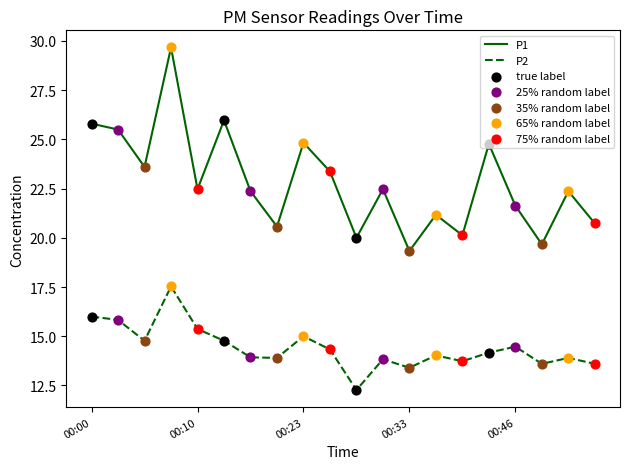

What is the difference between the maximum and minimum values in the P1 series?

10.3